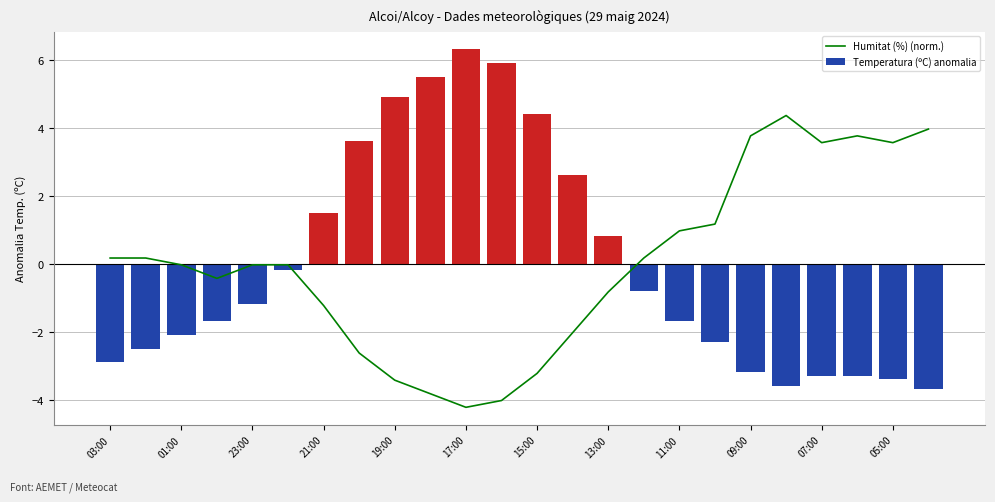

The value of Temperatura (ºC) anomalia at 09:00 is -3.2. True or false?

True